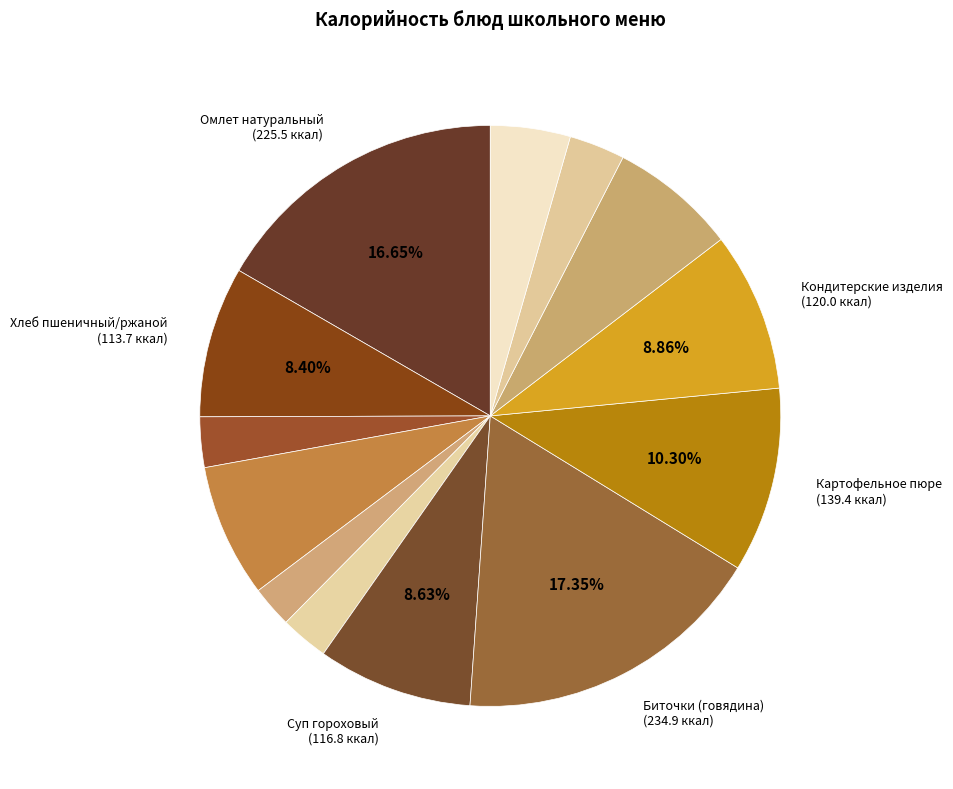

To the nearest percent, what is the average slice percentage?

8%